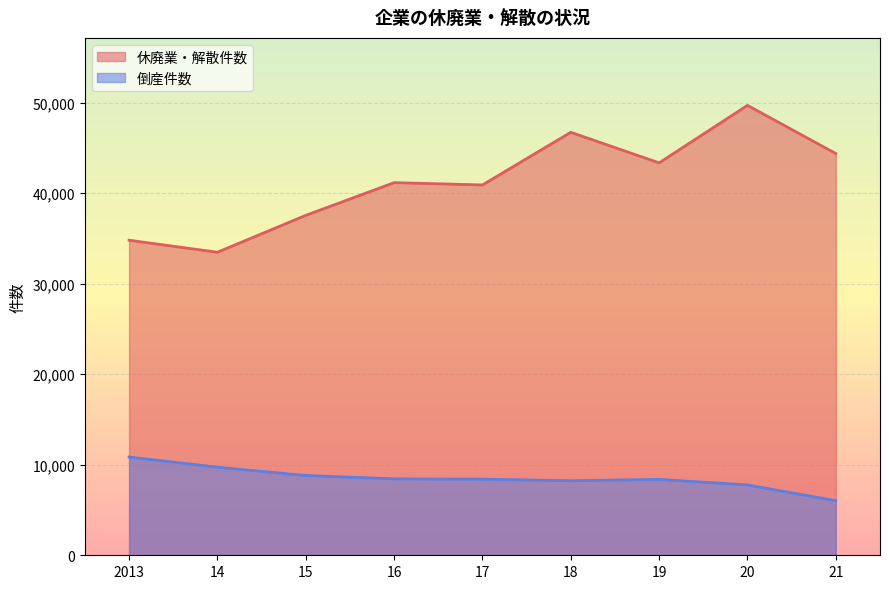

How many categories are shown in the chart?

9